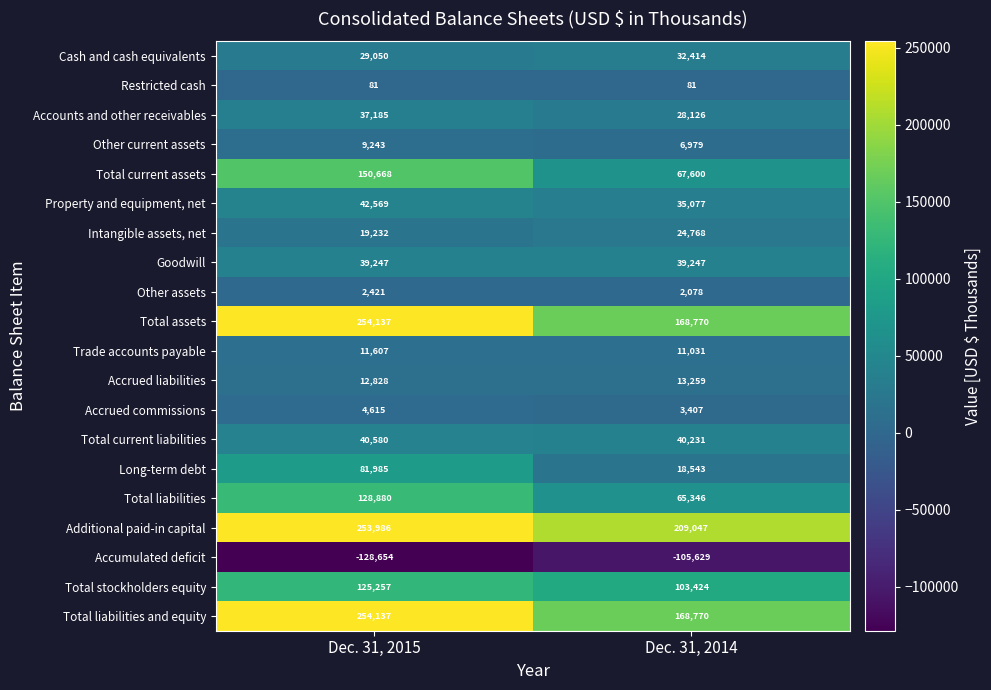

What is the approximate value of Total current liabilities at Dec. 31, 2015, to the nearest 5?

40580